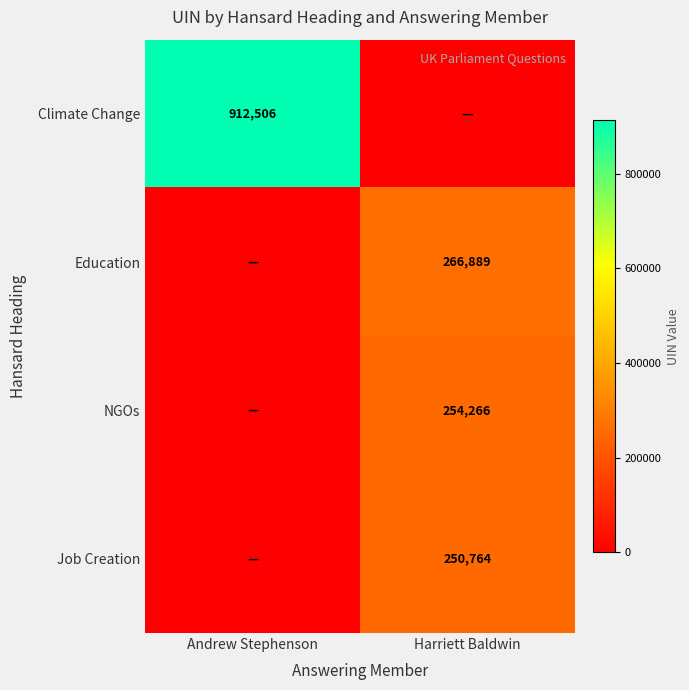

The value of Education at Harriett Baldwin is 266889. True or false?

True